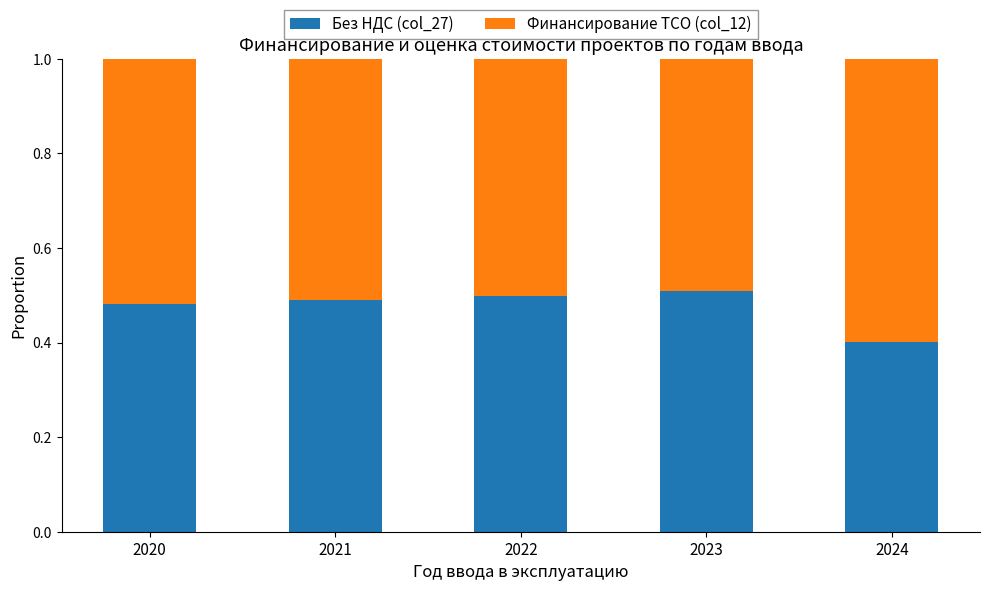

What is the sum of all Без НДС (col_27) values?

2.4